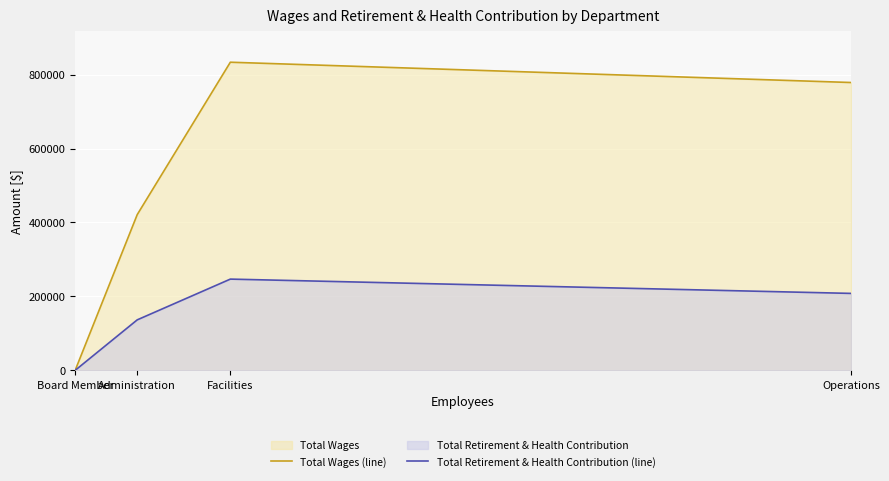

What is the difference between the maximum and second lowest values in the Total Retirement & Health Contribution (line) series?

110226